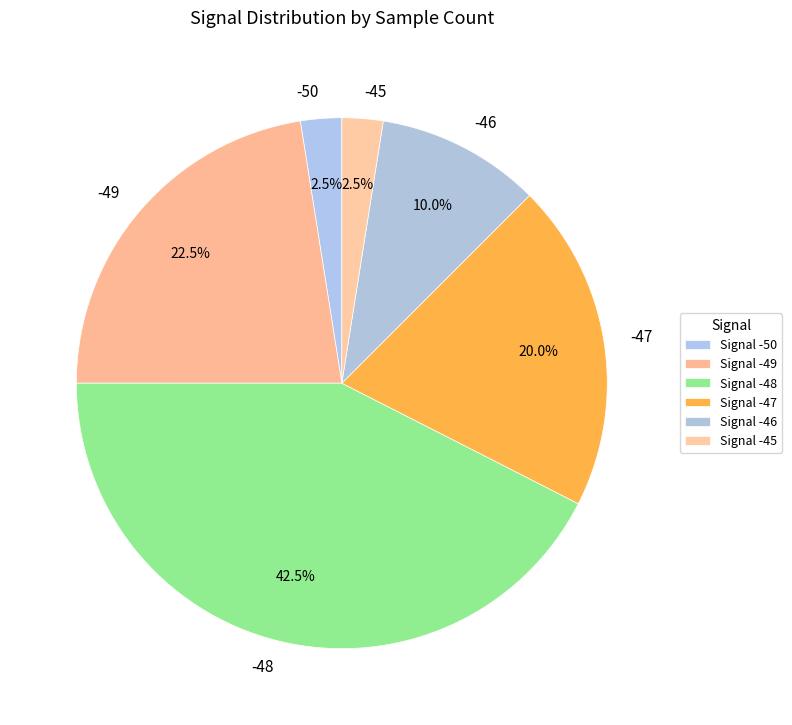

Is -48 the majority of the pie?

No